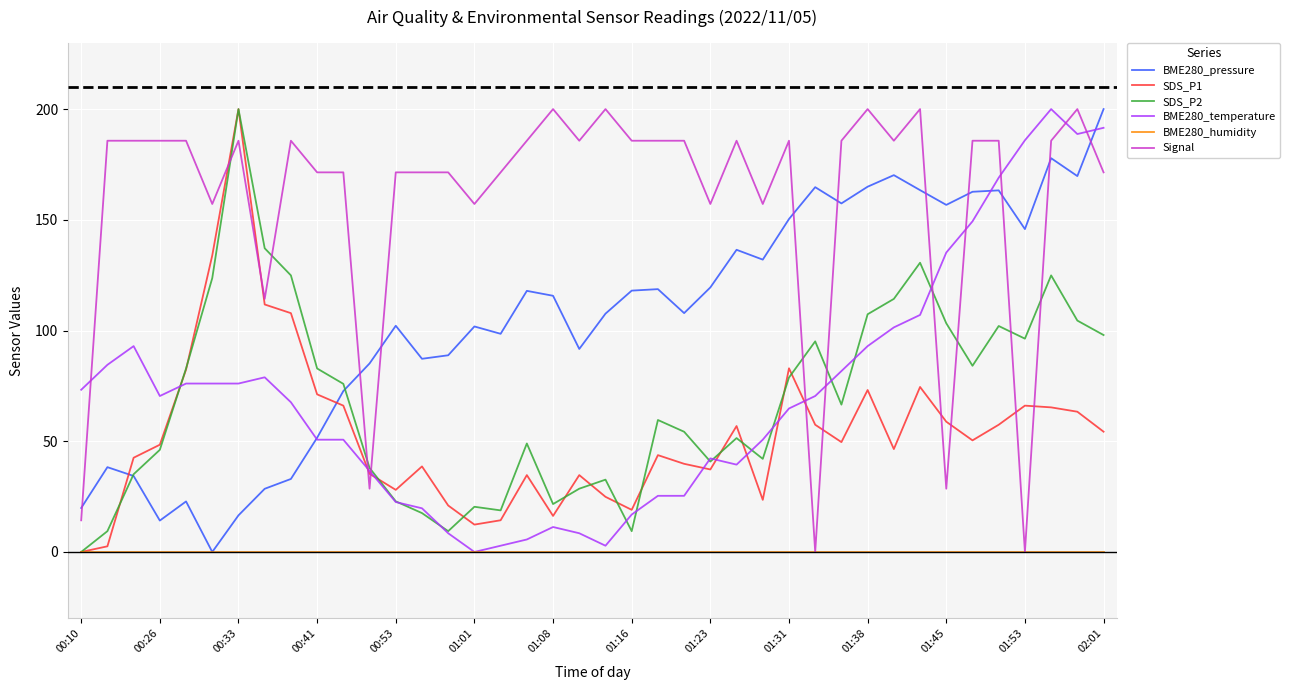

What is the average value of the Signal series?

158.9